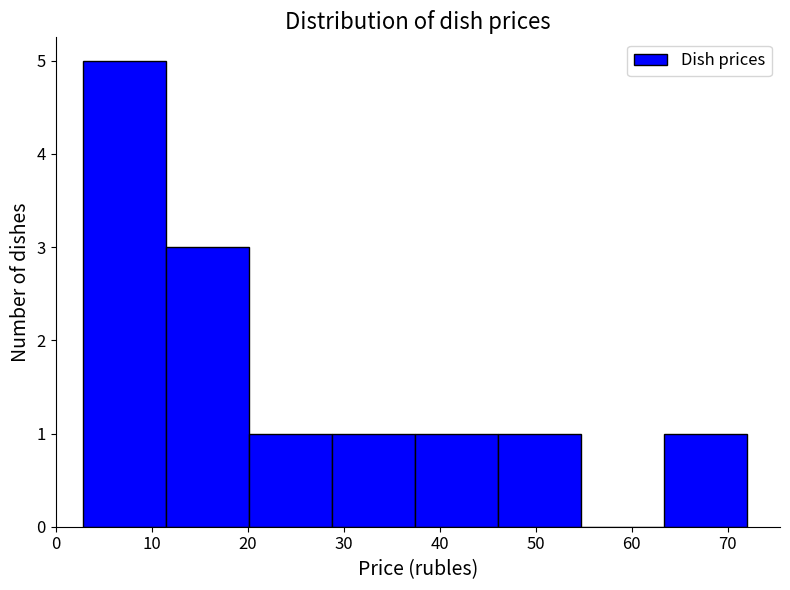

Reading left to right, transcribe this chart: for each bar, give the range it covers on the x-axis and its height. Neither the bar edges nor the heights are printed on the chart, so give them approximately, as read against the axes.

3 to 12: 5
12 to 20: 3
20 to 29: 1
29 to 37: 1
37 to 46: 1
46 to 55: 1
55 to 63: 0
63 to 72: 1